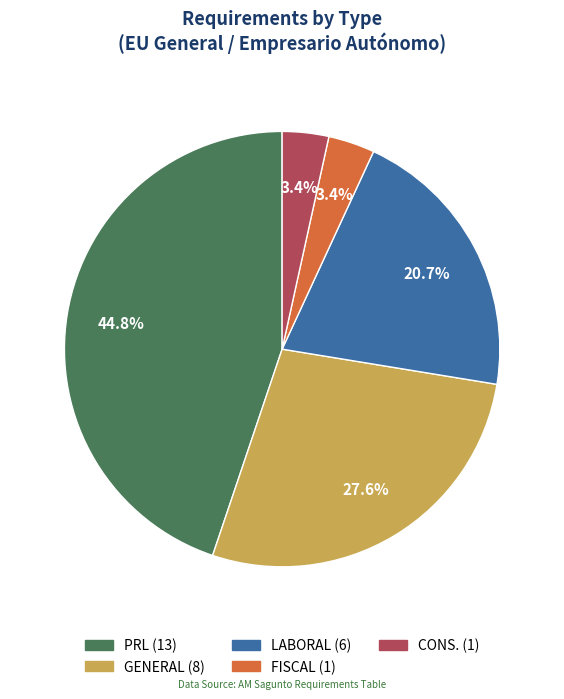

To the nearest percent, what percentage of the pie is GENERAL?

28%